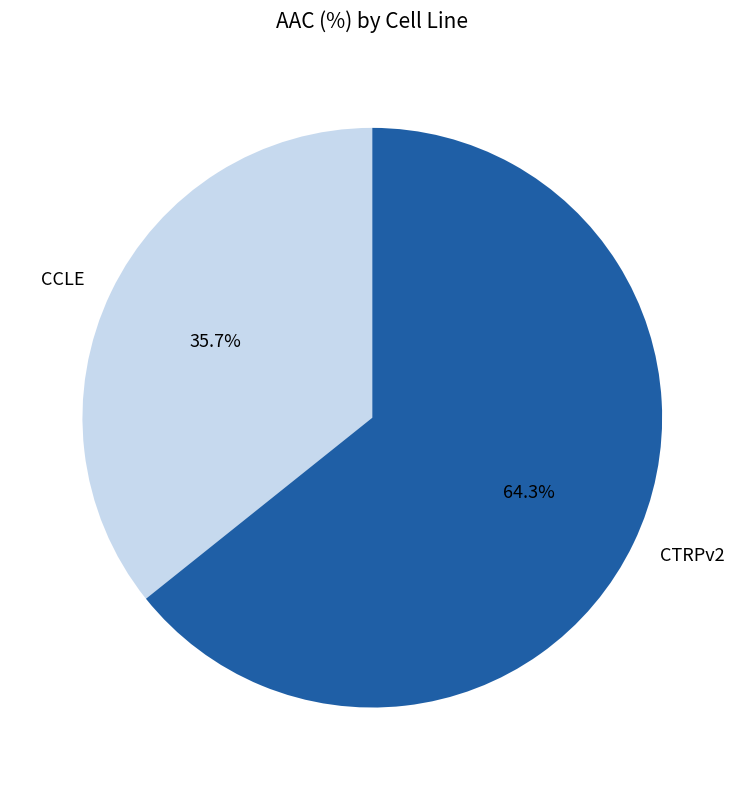

What percentage is the CTRPv2 slice, to the nearest percent?

64%